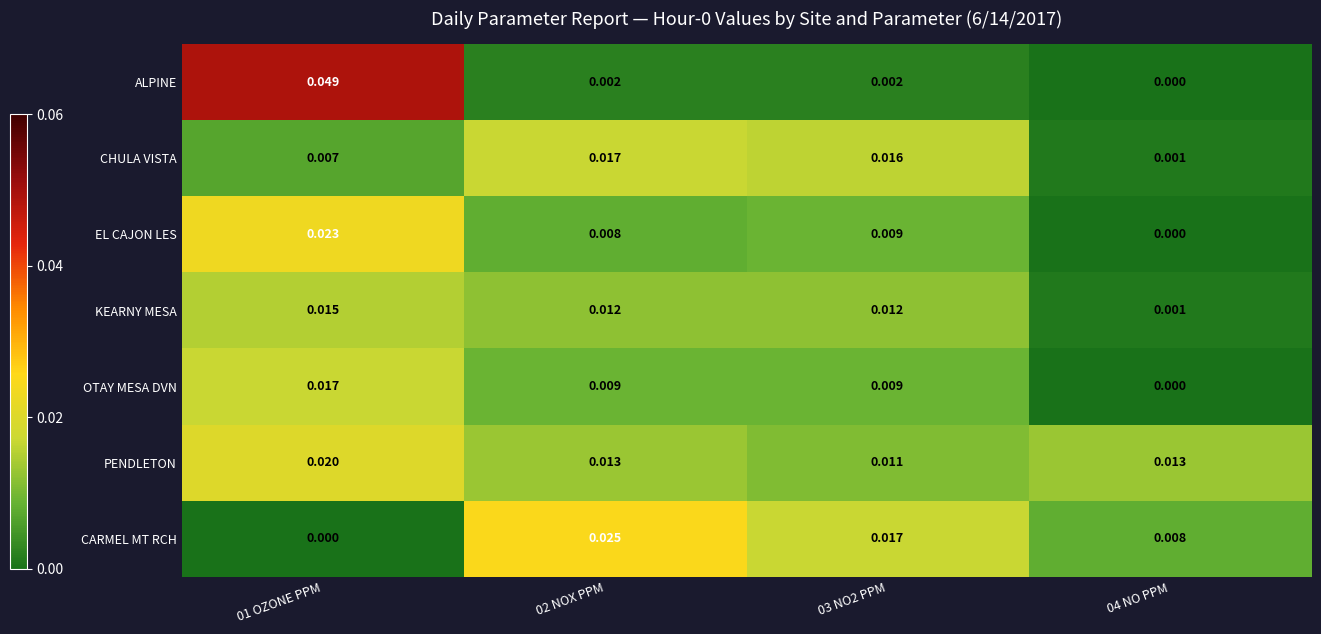

What is the total value across all series at 02 NOX PPM?

0.1